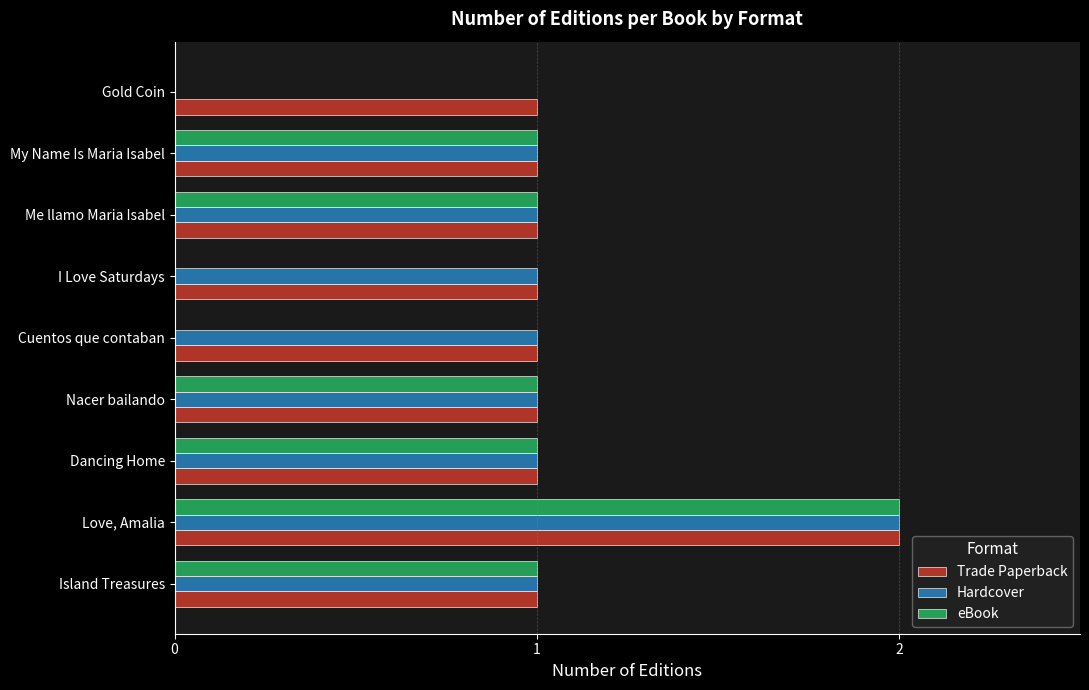

At which category is the sum across all series the highest?

Love, Amalia